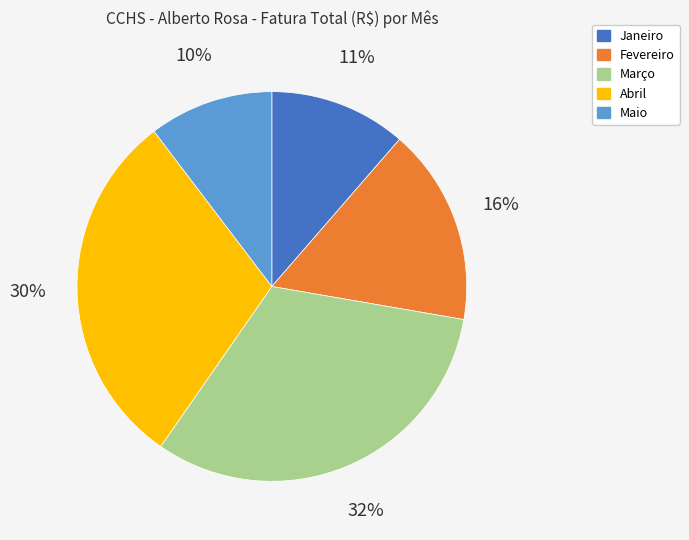

Is Janeiro the majority of the pie?

No